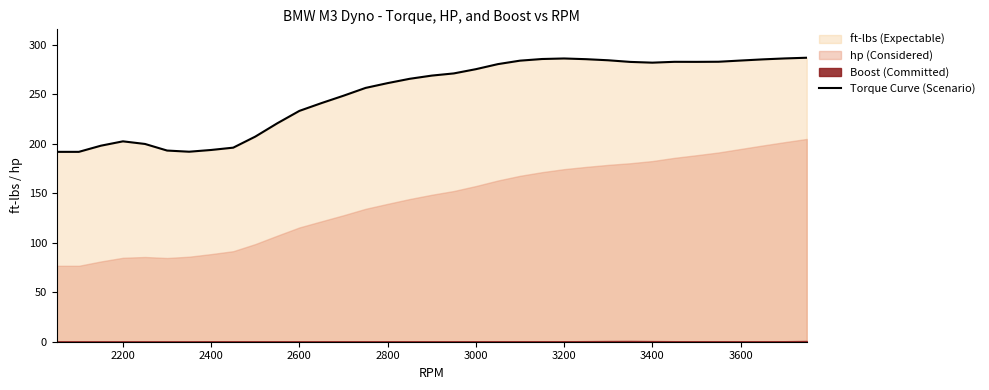

Is it true that Torque Curve (Scenario) equals 233.0 at 2600?

True